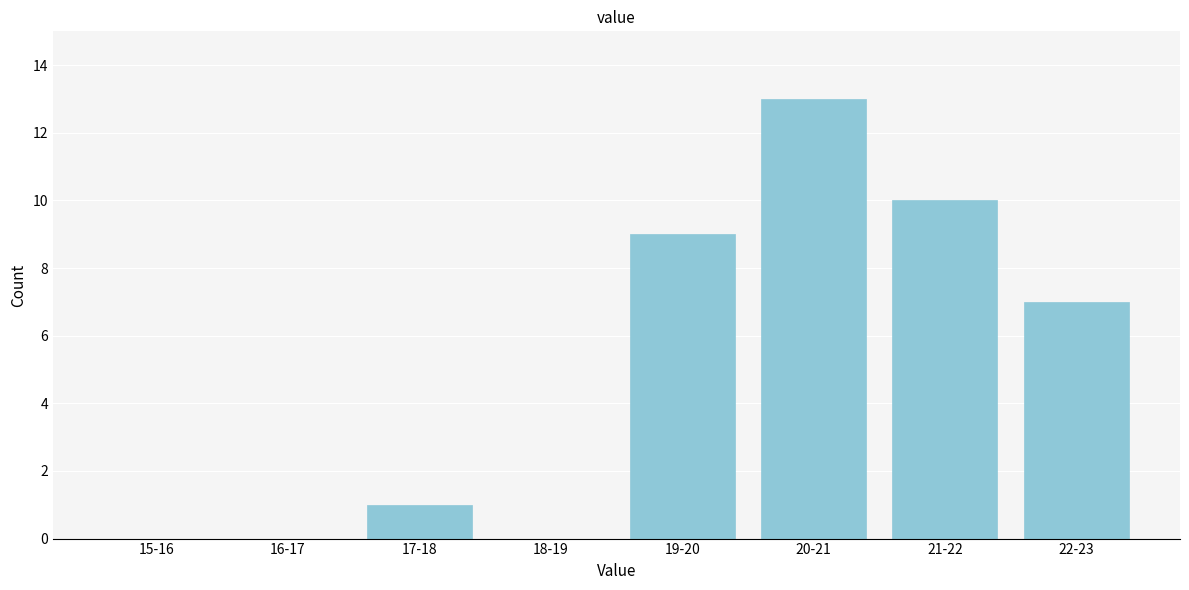

Reading left to right, transcribe all the data shown in this chart.

15-16=0	16-17=0	17-18=1	18-19=0	19-20=9	20-21=13	21-22=10	22-23=7